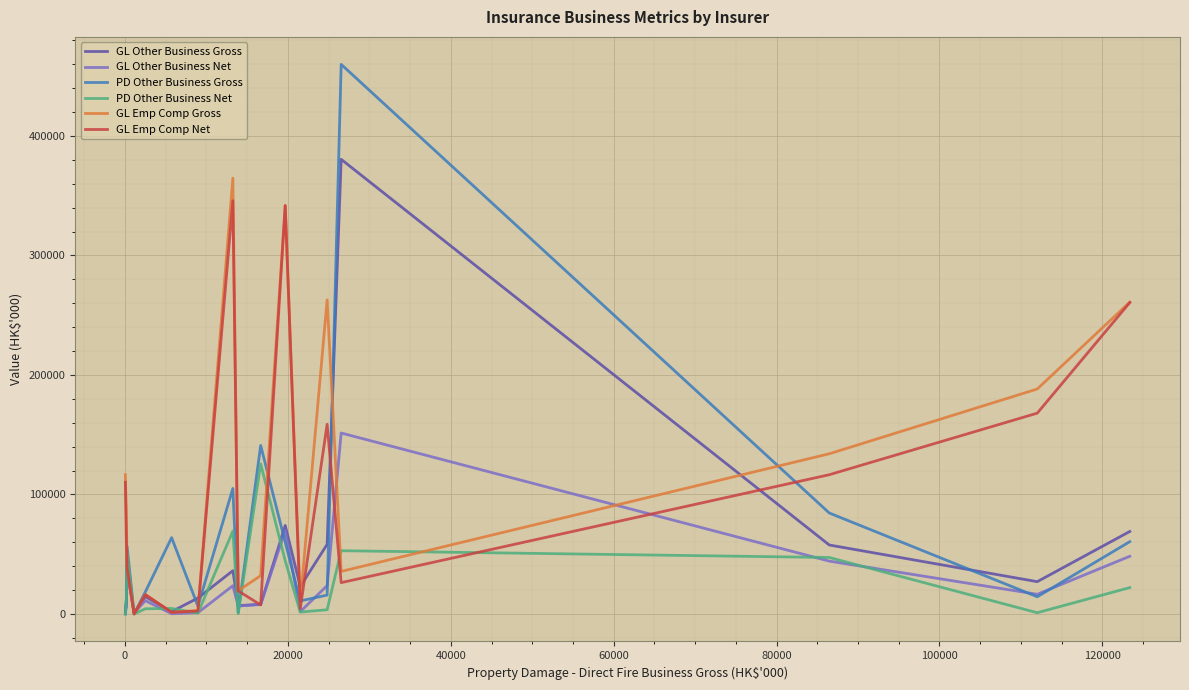

What is the greatest value displayed?

459849